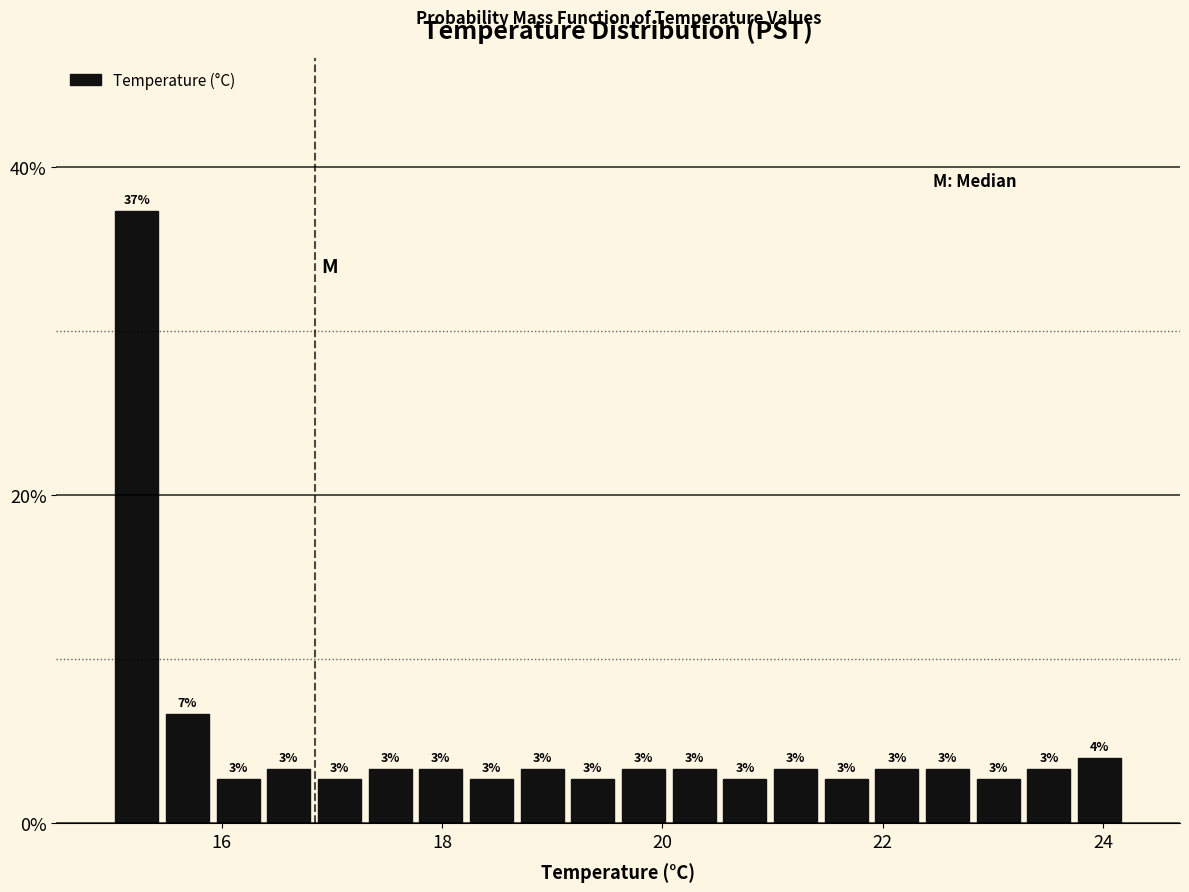

Around what value on the x-axis is the tallest bar? Give the approximate position of its centre, as read against the axis.

15.2